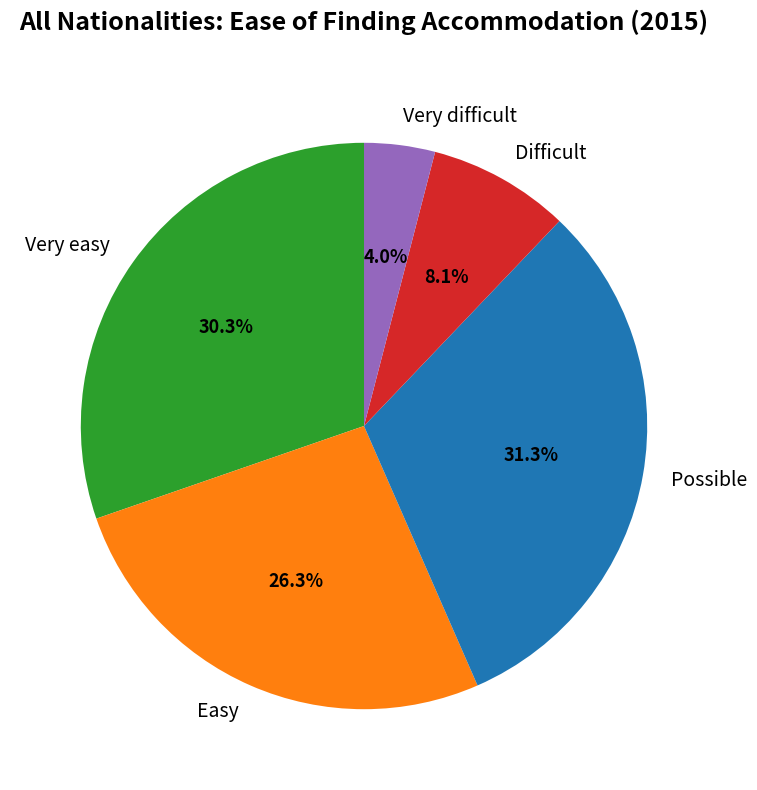

What portion of the pie excludes Difficult?

91.9%